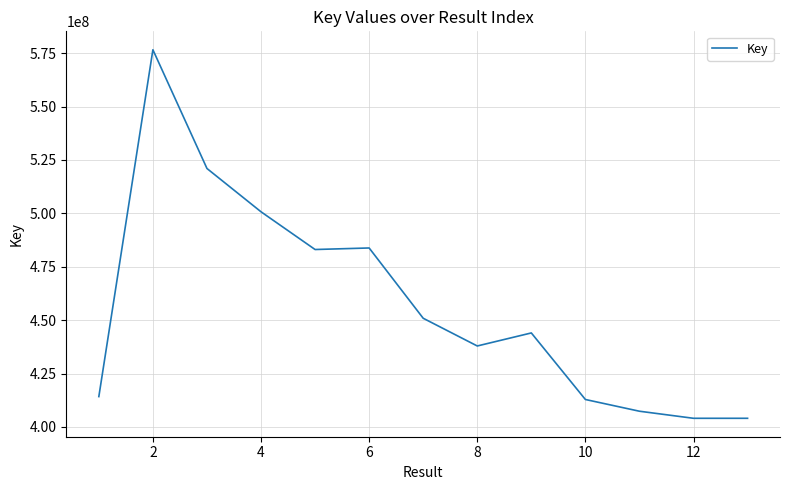

What is the sum of all values?

5940386527